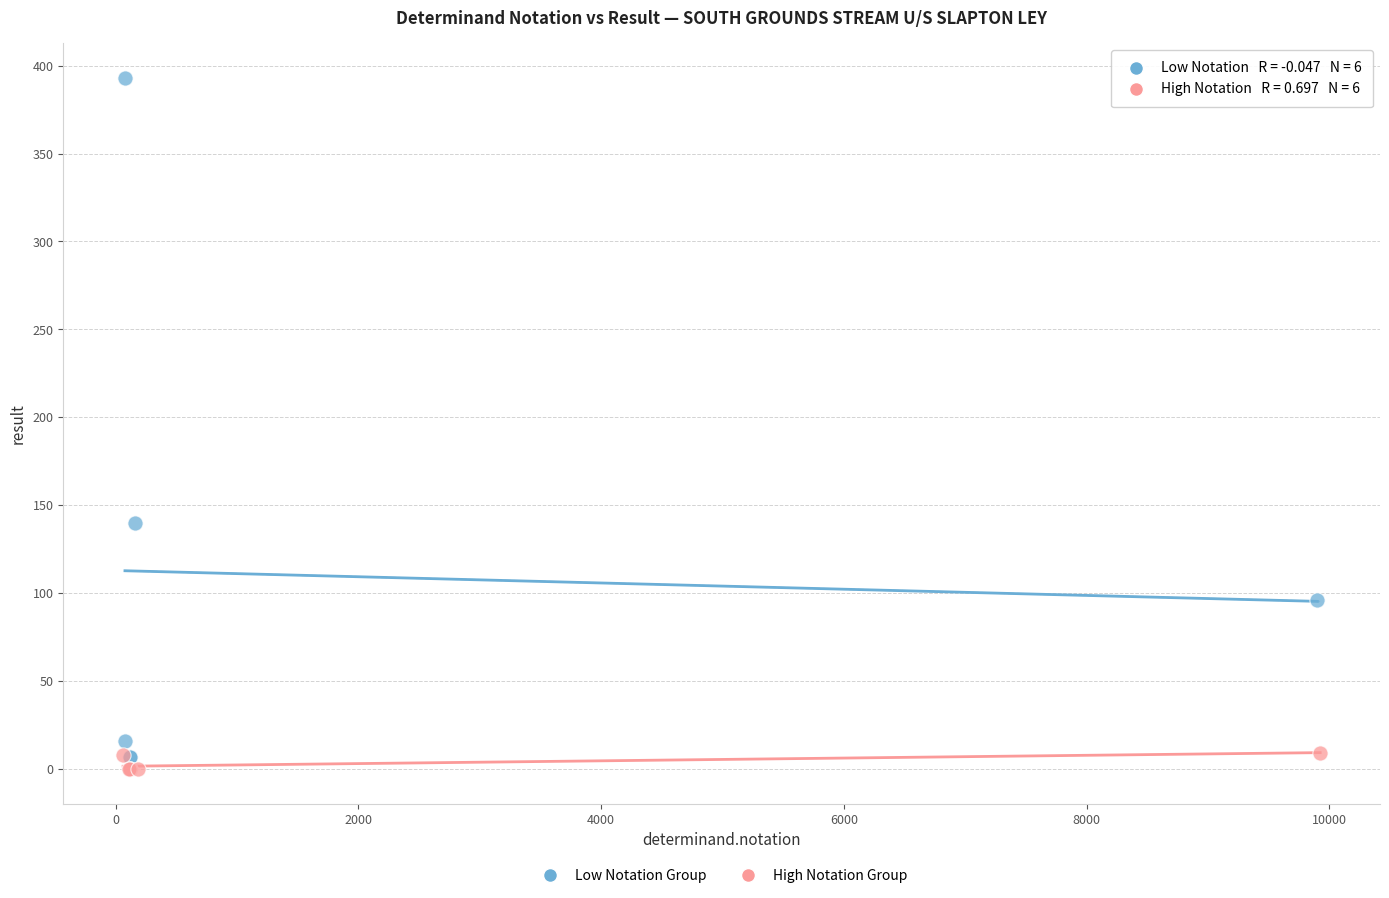

Which series reaches the minimum Y coordinate?

High Notation Group